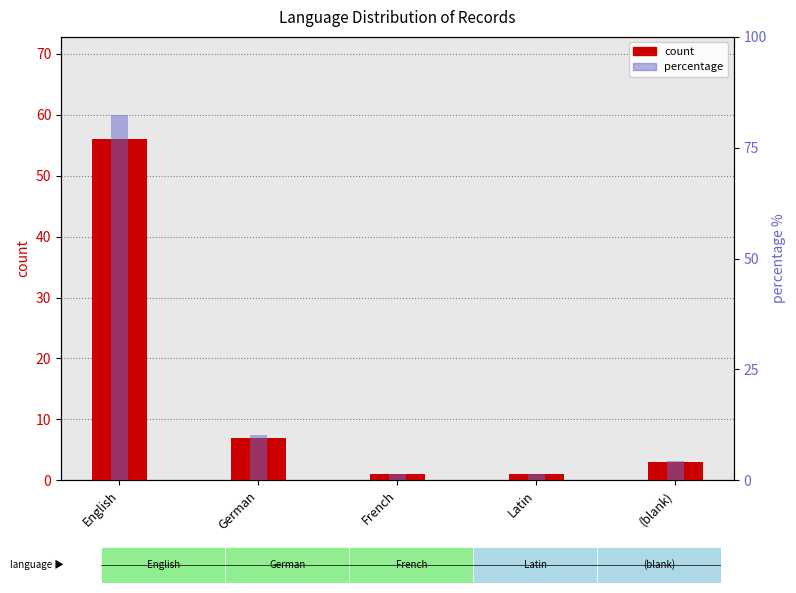

The percentile / percentage series shows 82.4 at English. True or false?

True